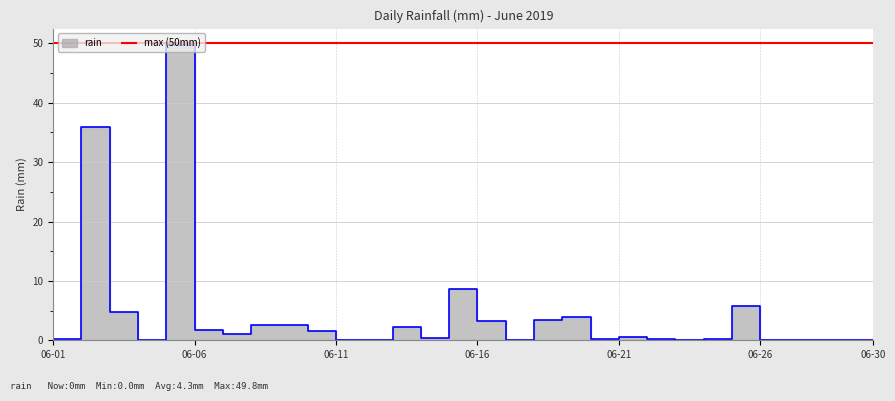

Does the chart have visible grid lines?

Yes